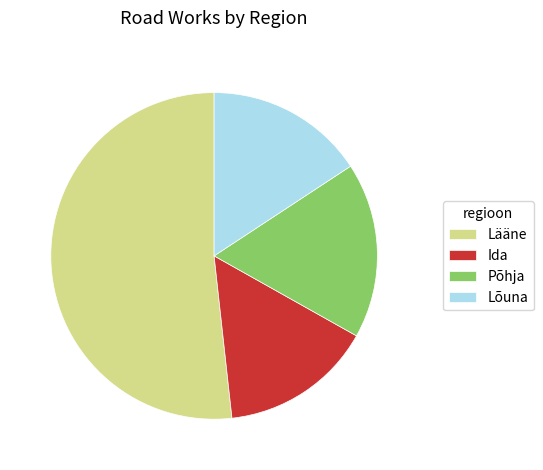

Which category has the biggest portion of the pie?

Lääne